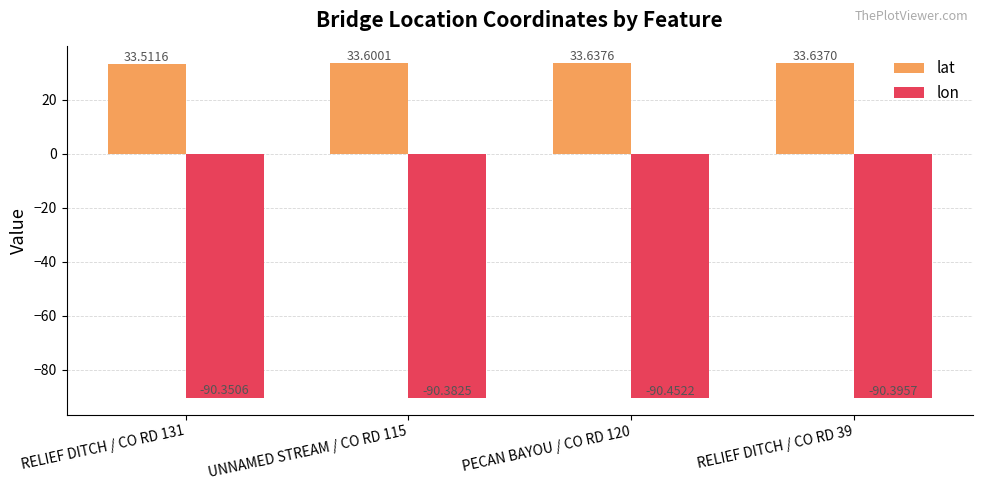

What is the difference between the maximum and minimum values in the lon series?

0.1